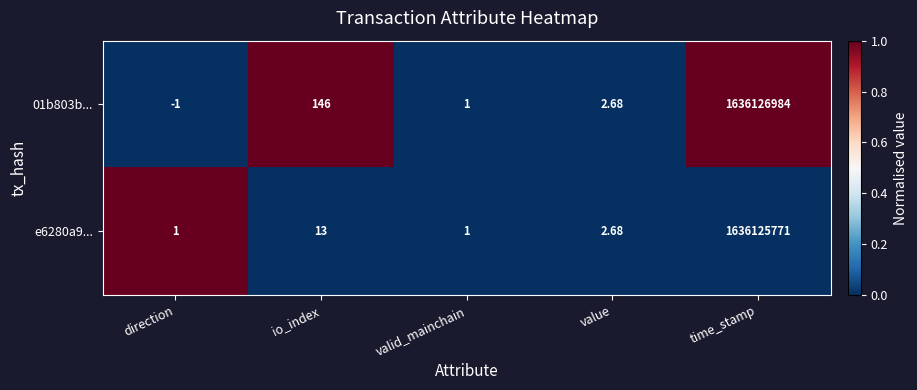

Which category has the highest value in the e6280a9... series?

time_stamp